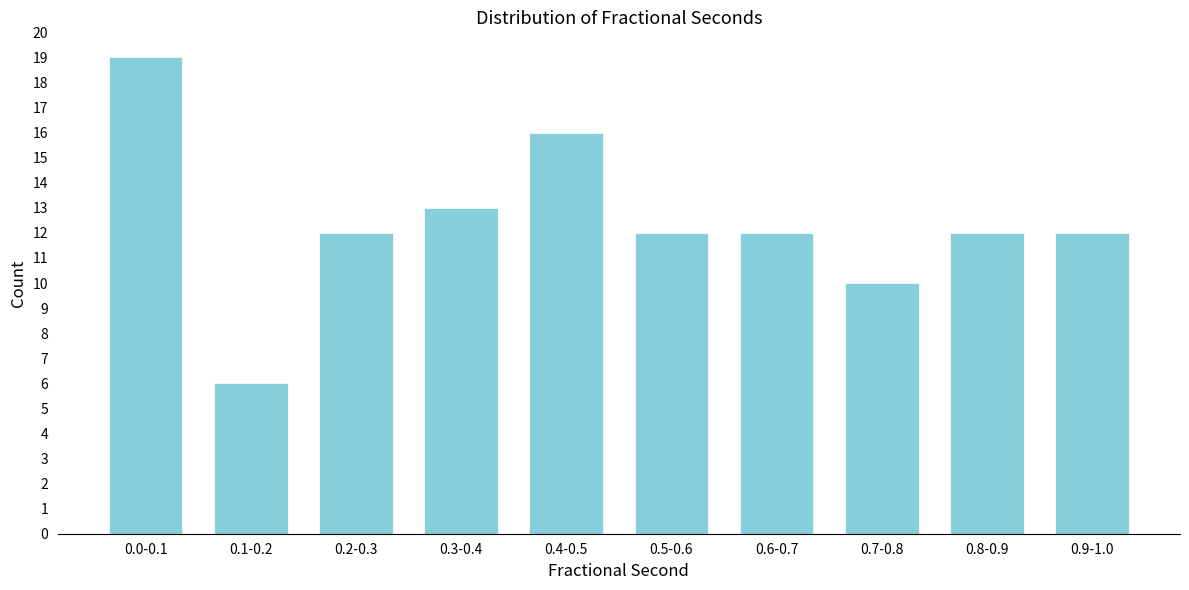

Reading left to right, what are all the values shown in this chart?

0.0-0.1=19	0.1-0.2=6	0.2-0.3=12	0.3-0.4=13	0.4-0.5=16	0.5-0.6=12	0.6-0.7=12	0.7-0.8=10	0.8-0.9=12	0.9-1.0=12